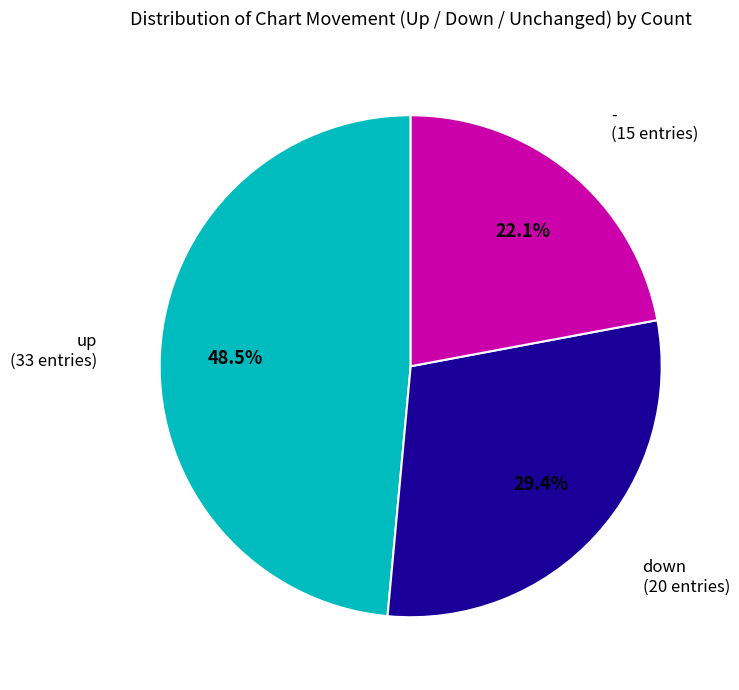

Is there a majority slice in this chart?

No